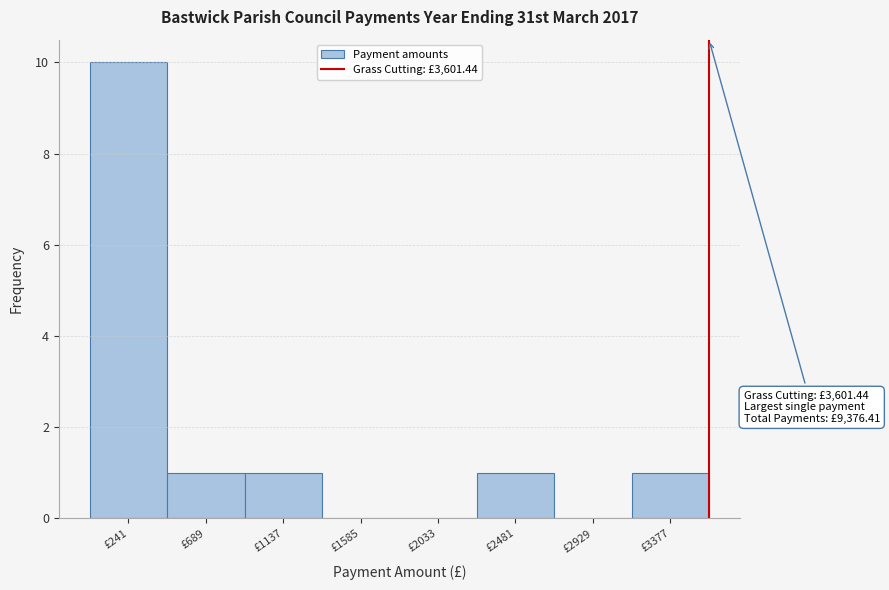

Over which range of the x-axis is the bar tallest?

0 to 450